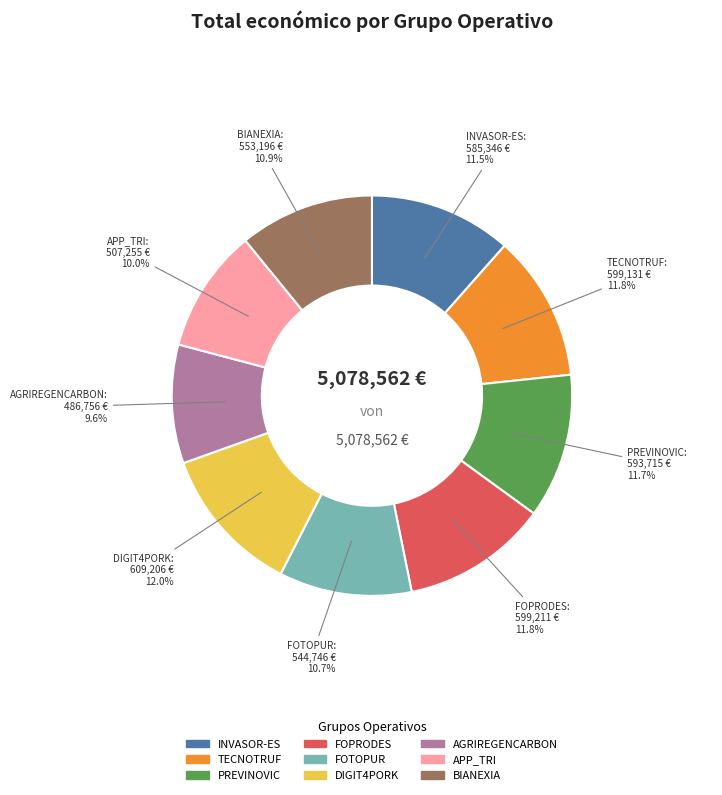

What is the total percentage of INVASOR-ES and TECNOTRUF?

23.3%